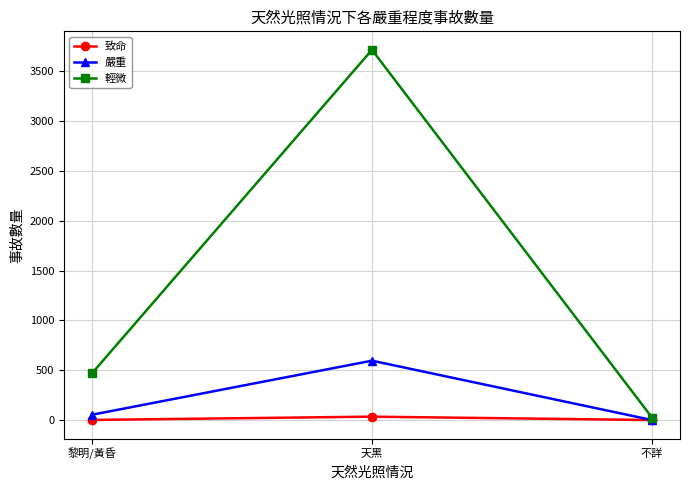

Where is 致命 nearest to the value 17?

黎明/黃昏